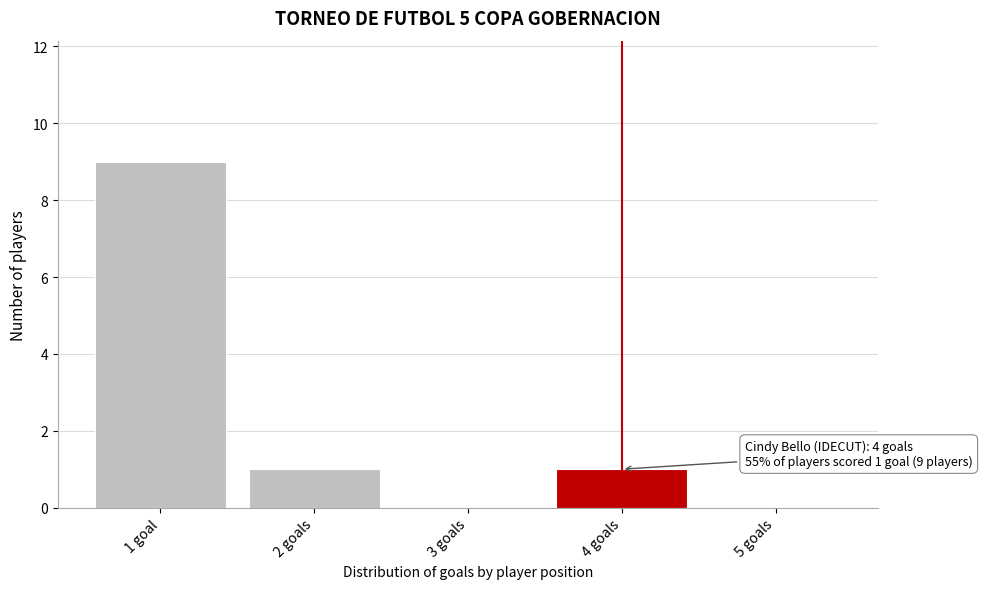

Reading left to right, what are all the values shown in this chart?

1 goal=9	2 goals=1	3 goals=0	4 goals=1	5 goals=0